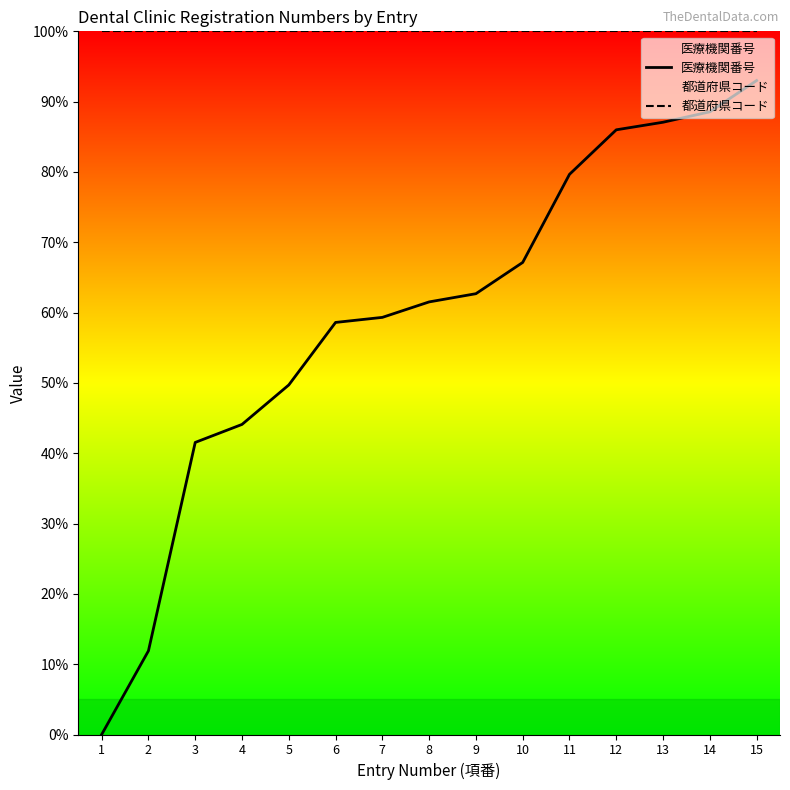

Which series changed the most between 5 and 14?

医療機関番号